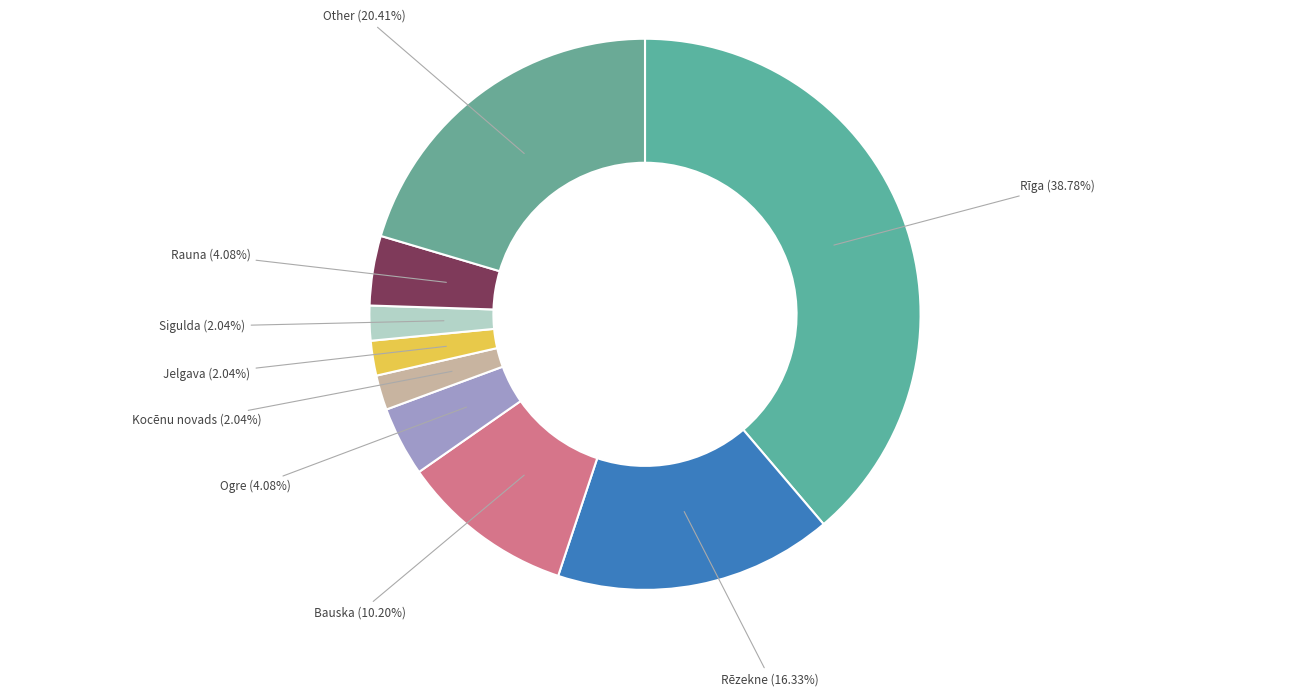

The Bauska slice represents 21% of the pie. True or false?

False